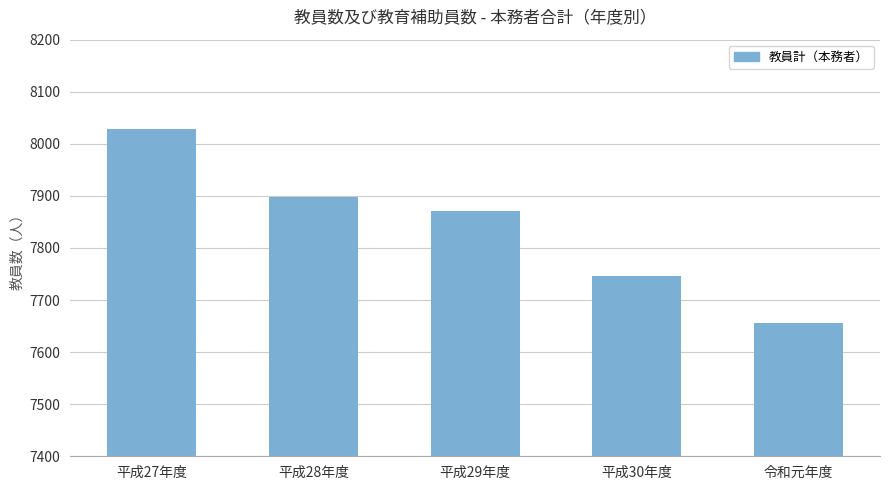

What is the value of the 4th bar from the left?

7746